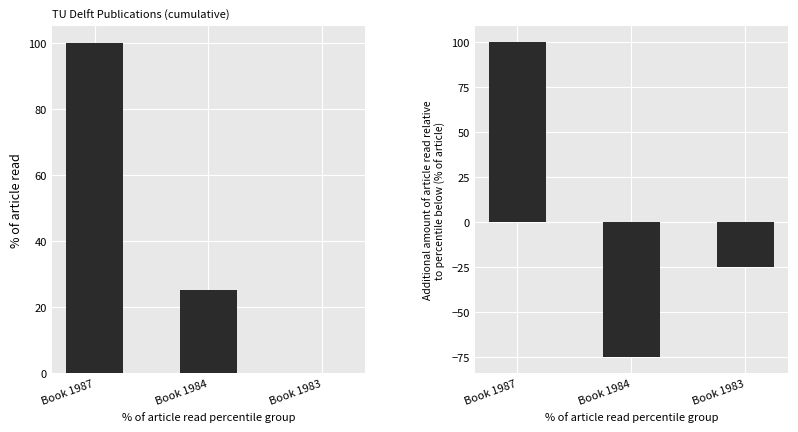

How many positive values does the publication year series have?

2